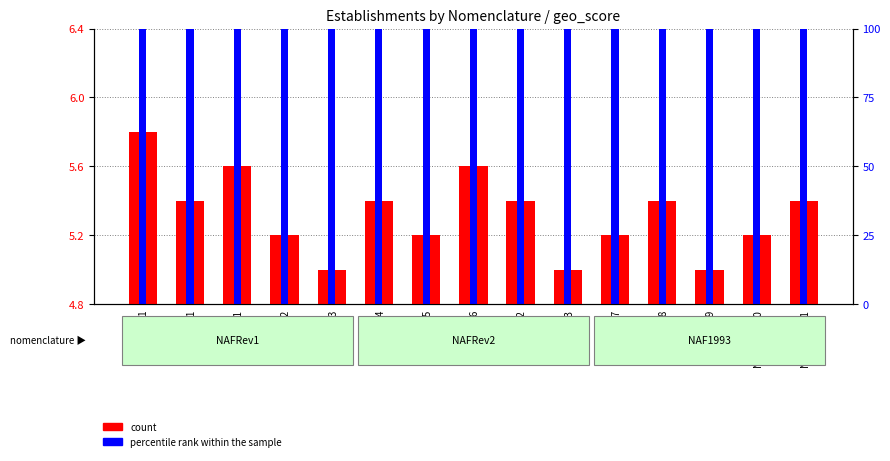

Which series changed the most between NAFRev2_2 and NAFRev2_4?

count